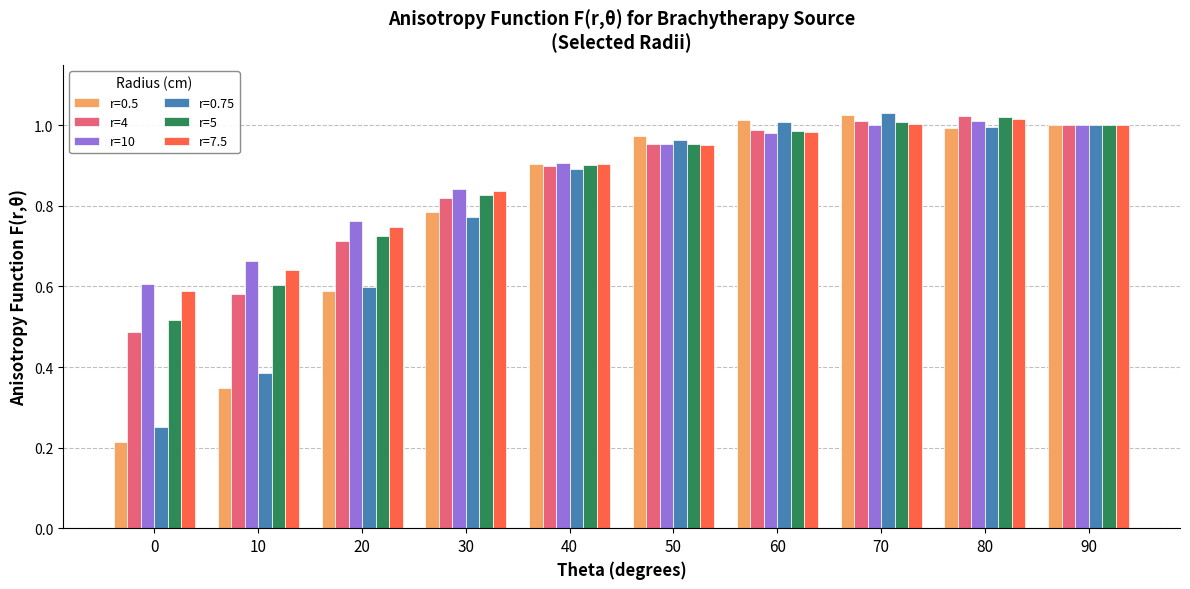

At how many categories does at least one series exceed 0?

10